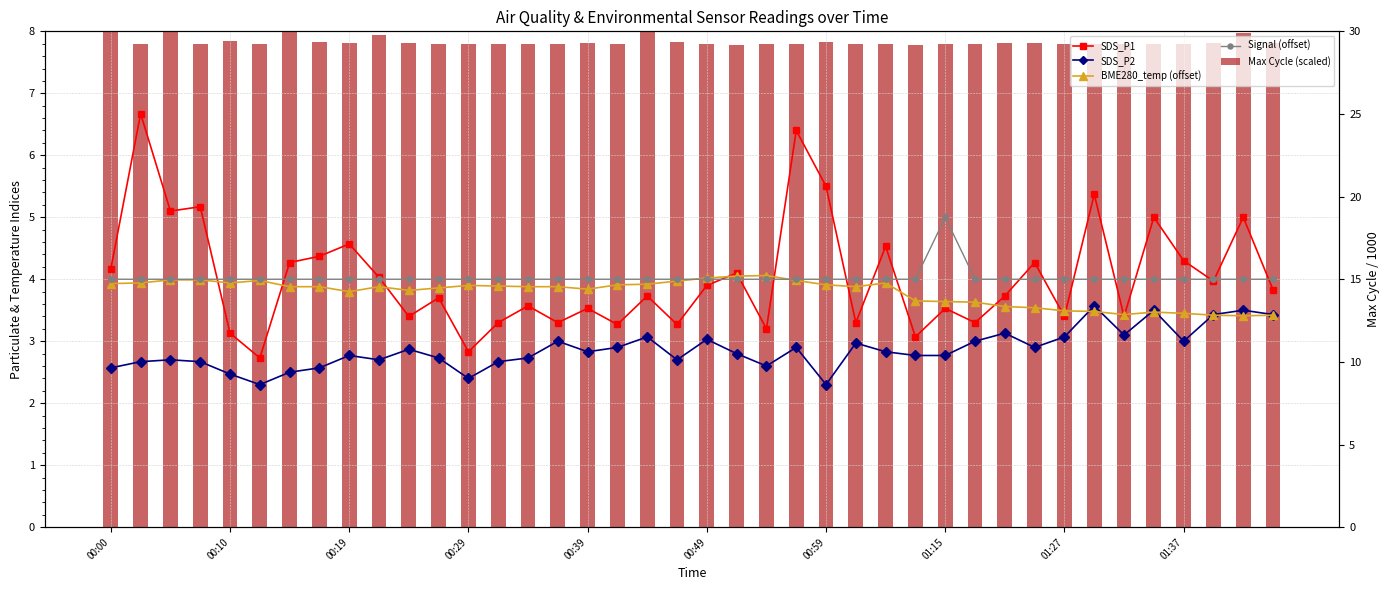

Is the value of Signal (offset) at 25 greater than the value of BME280_temp (offset) at 16?

Yes